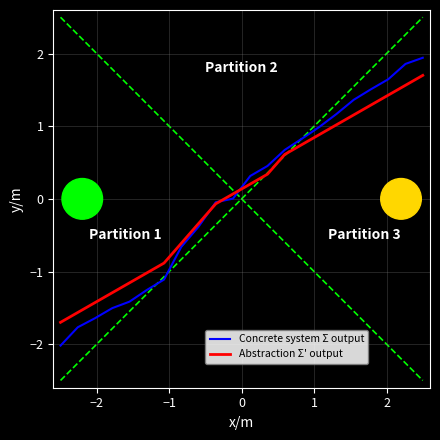

Rank the series by their maximum value, from highest to lowest.

Concrete system Σ output, Abstraction Σ' output